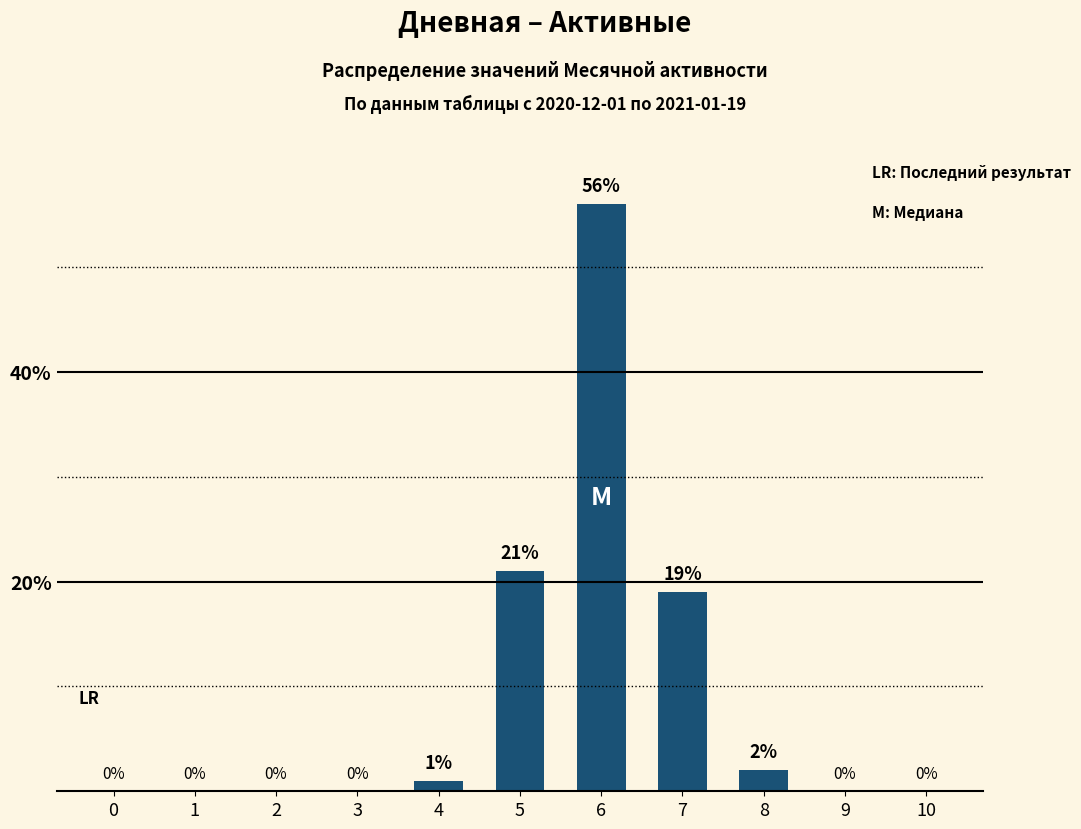

Reading left to right, list all the values displayed in this chart.

0=0	1=0	2=0	3=0	4=1	5=21	6=56	7=19	8=2	9=0	10=0